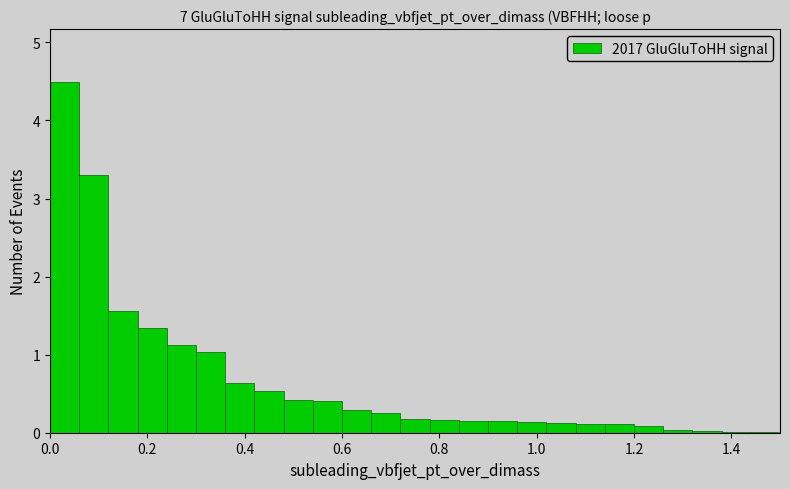

Read against the x-axis, roughly where is the centre of the tallest bar?

0.04